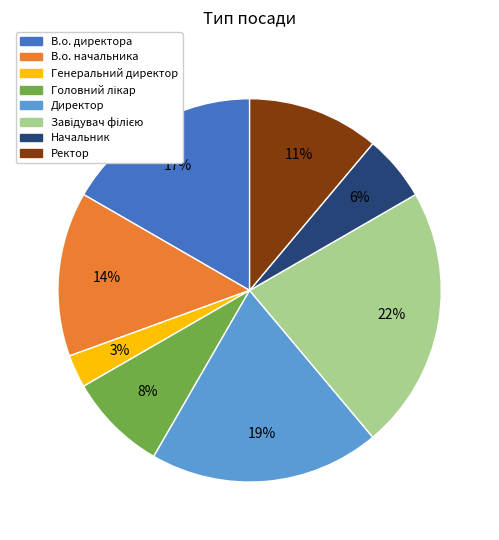

To the nearest percent, what is the difference between the largest and smallest slice percentages?

19%